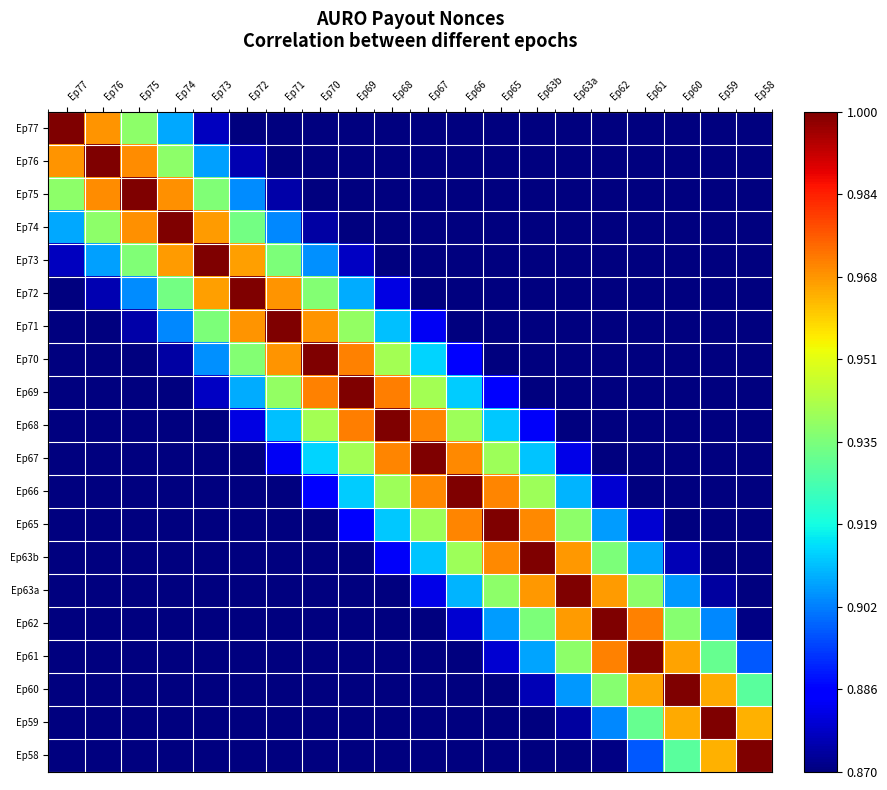

List the series in order of their peak value, highest first.

Ep77, Ep76, Ep75, Ep74, Ep73, Ep72, Ep71, Ep70, Ep69, Ep68, Ep67, Ep66, Ep65, Ep63b, Ep63a, Ep62, Ep61, Ep60, Ep59, Ep58